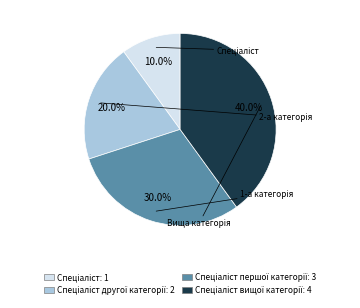

Count the number of slices in the pie.

4